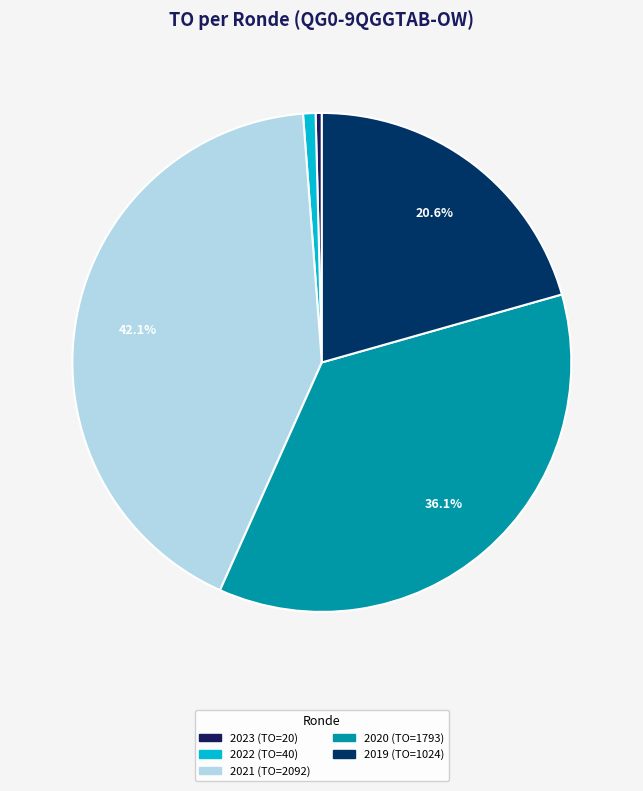

Which slice is the smallest?

2023 1ste aanpassing goedgekeurd